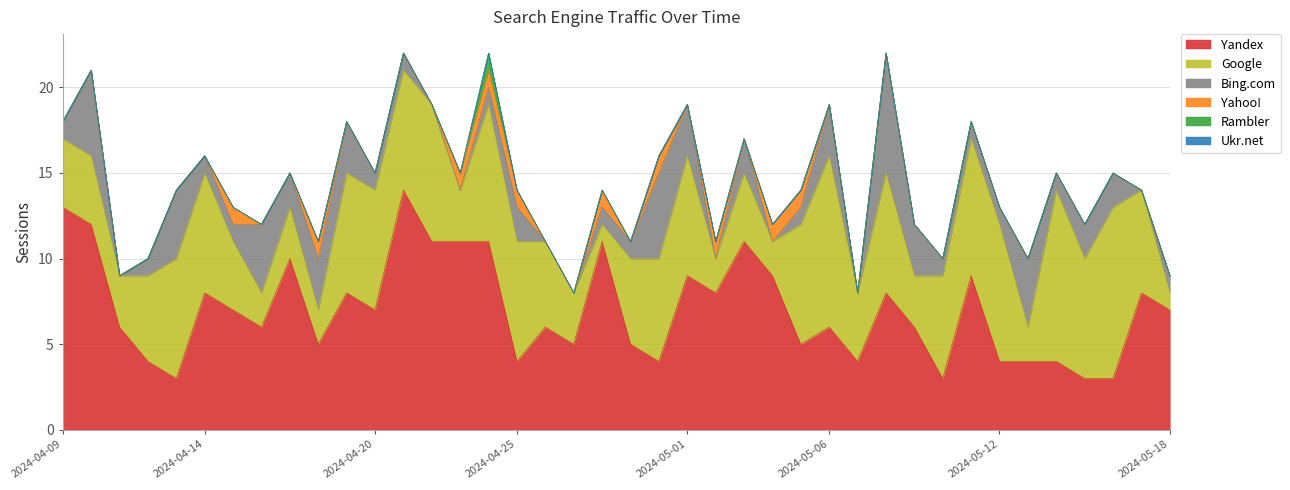

What is the sum of the Yandex values at 2024-04-17 and 2024-05-10?

13